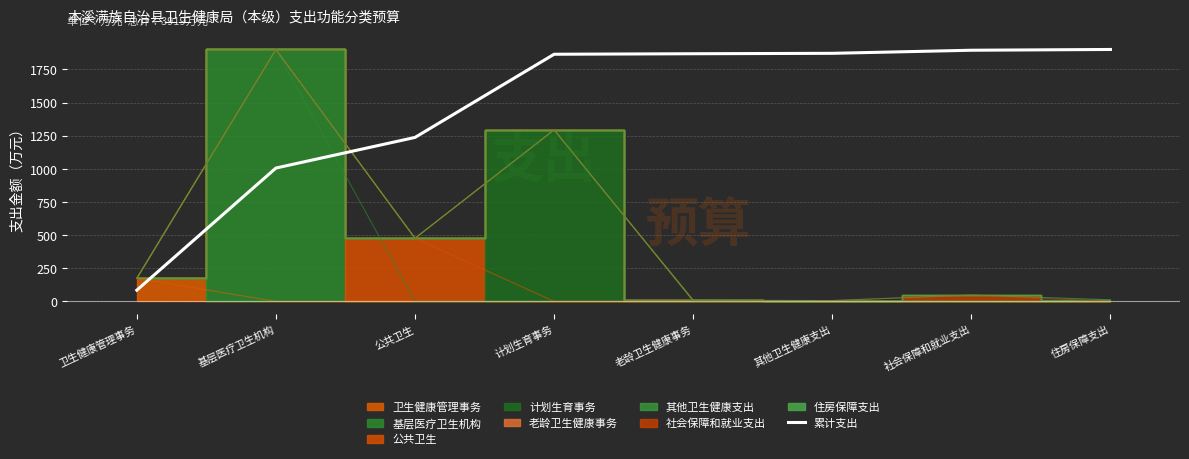

How many data points does each series have?

8